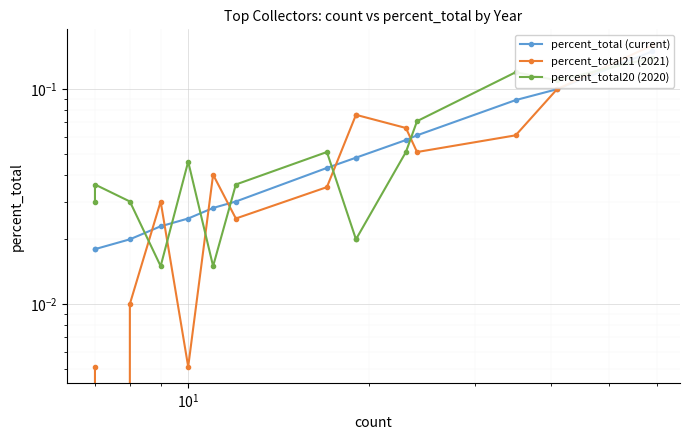

Which series ends up on top after the final intersection of percent_total (current) and percent_total21 (2021)?

percent_total (current)